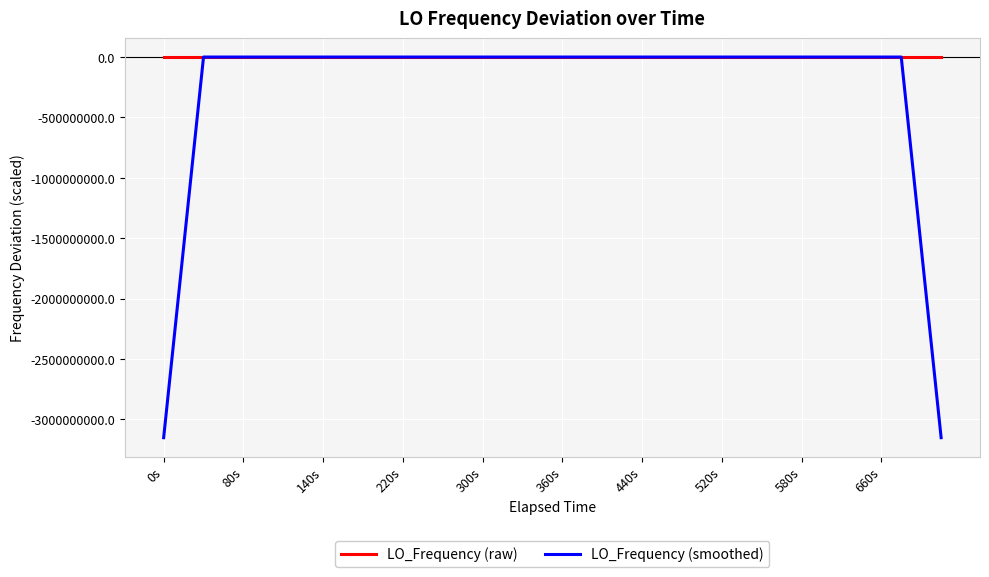

Which series has the widest spread of values?

LO_Frequency (smoothed)